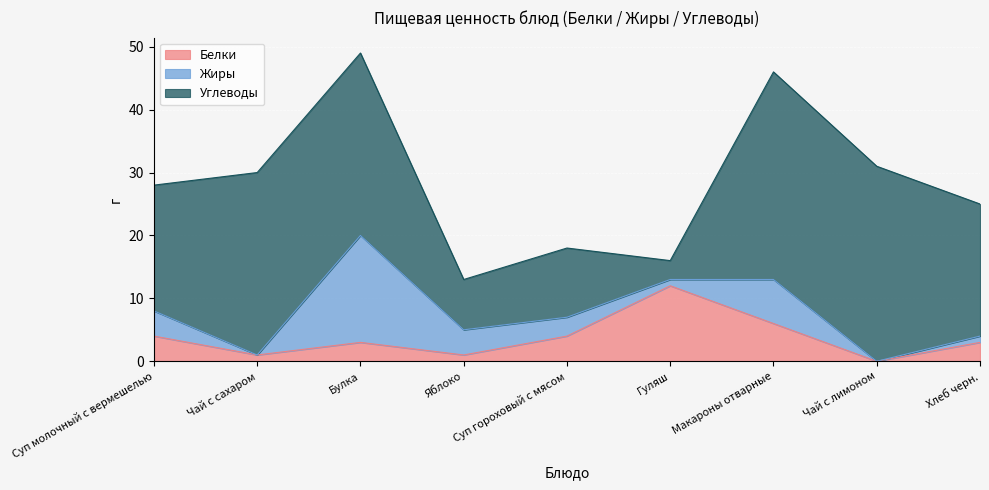

What is the label of the 9th point from the left?

Хлеб черн.